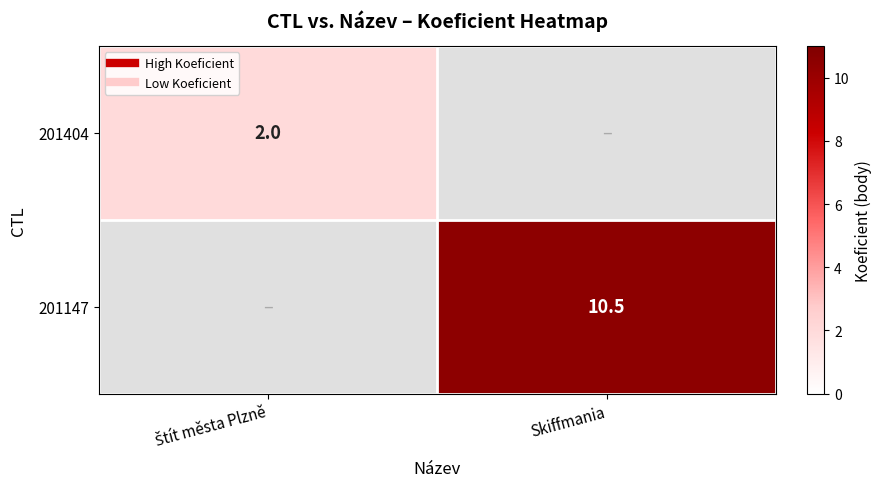

The 201404 series shows 0.5 at Štít města Plzně. True or false?

False